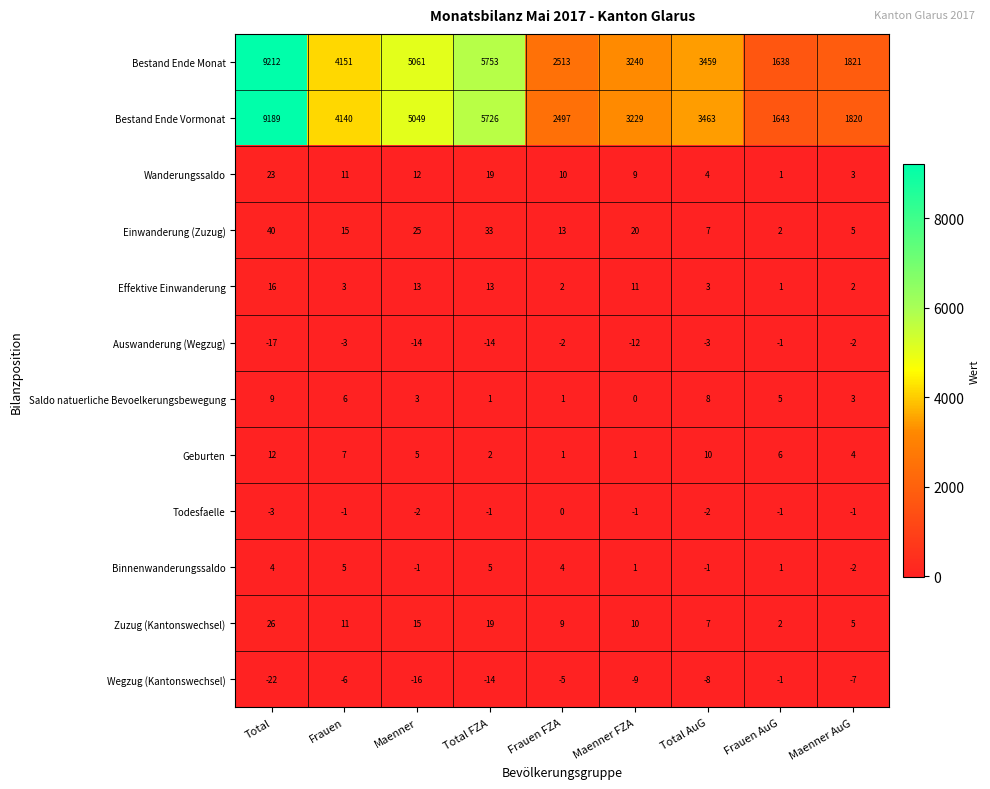

What is the difference between the Saldo natuerliche Bevoelkerungsbewegung values at Frauen and Maenner FZA?

6